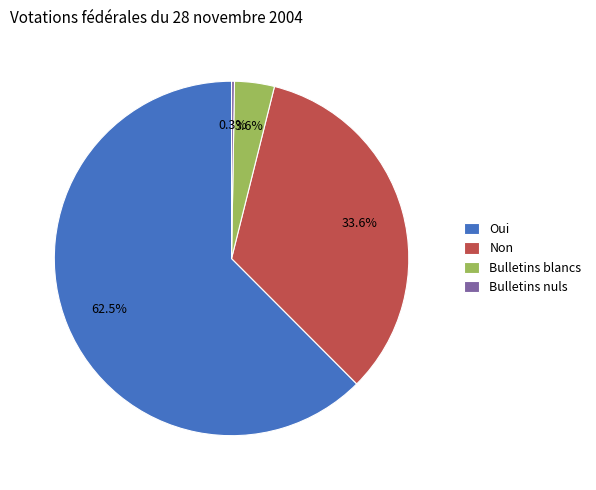

To the nearest percent, what is the average slice percentage?

25%